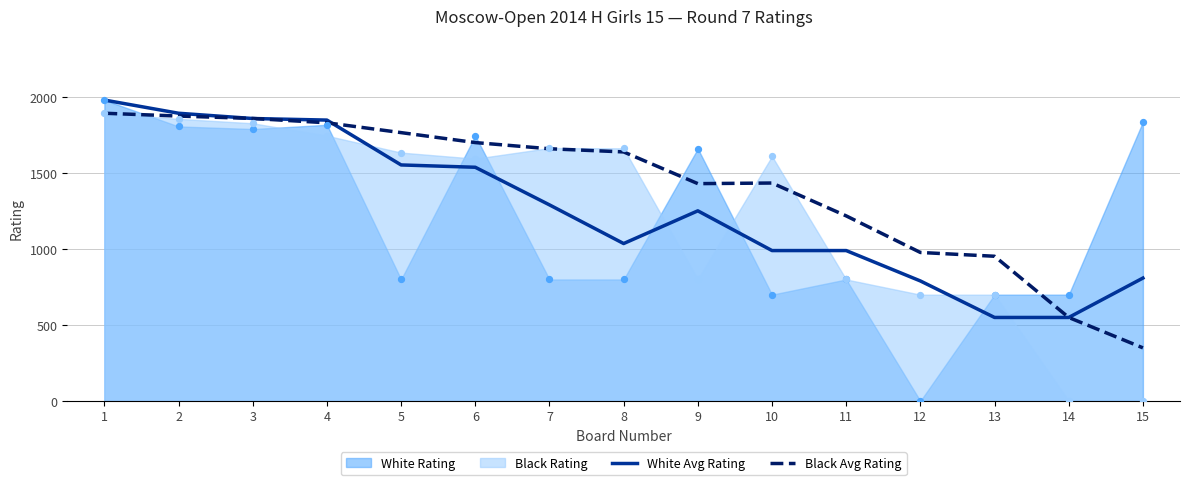

At which category is the sum across all series the highest?

1